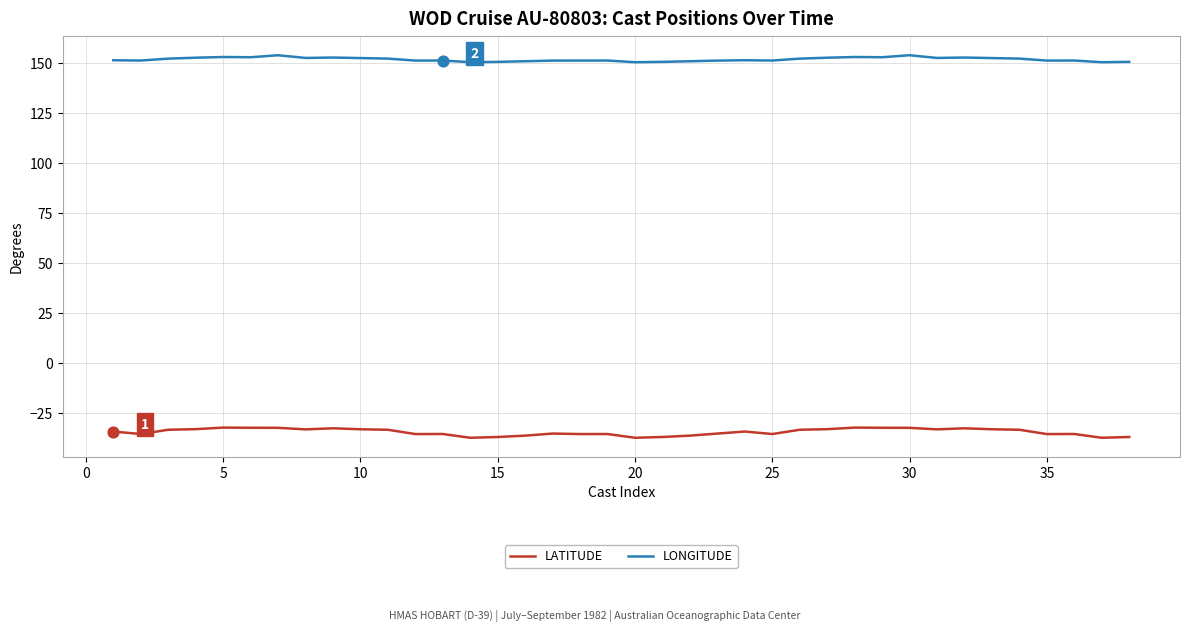

At how many categories does at least one series exceed 143?

38